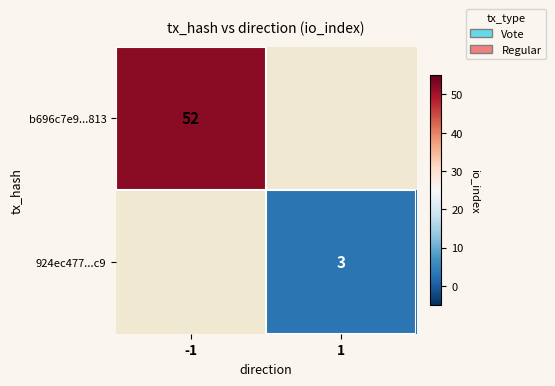

The value of b696c7e9...813 at -1 is 52. True or false?

True